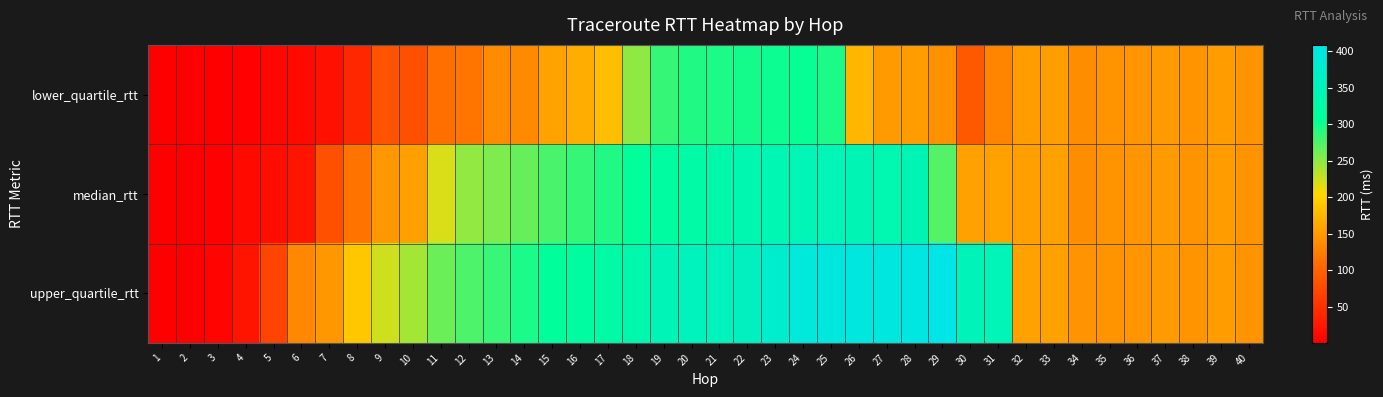

At which category does the chart reach its minimum across all series?

1